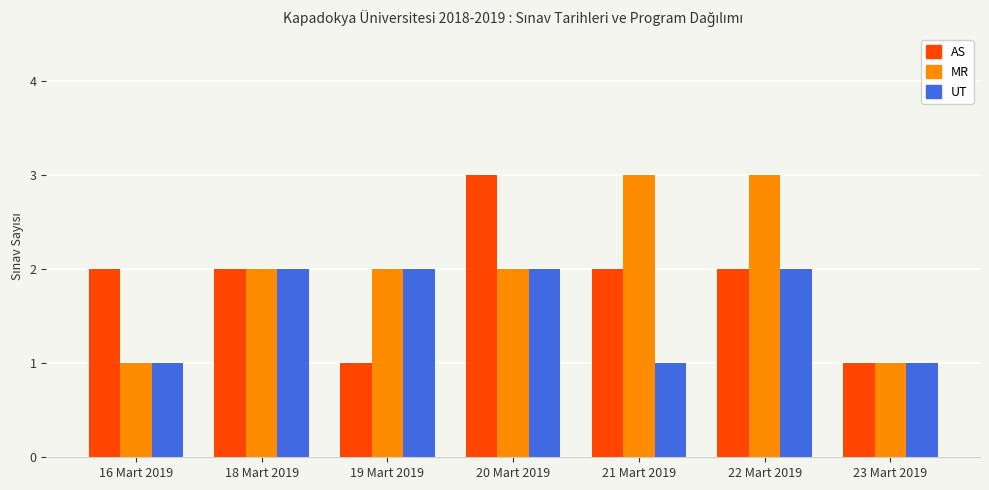

What is the difference between the second highest and second lowest values in the MR series?

2